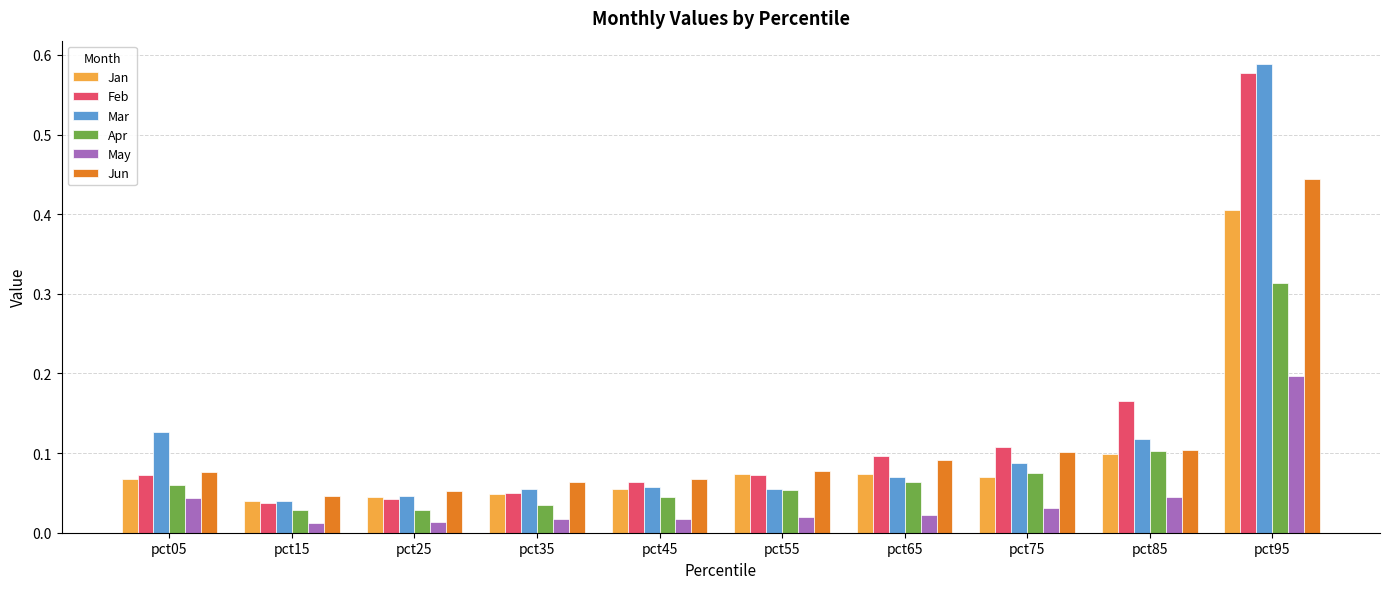

True or false: Jun has a value of 0.0 at pct25.

False